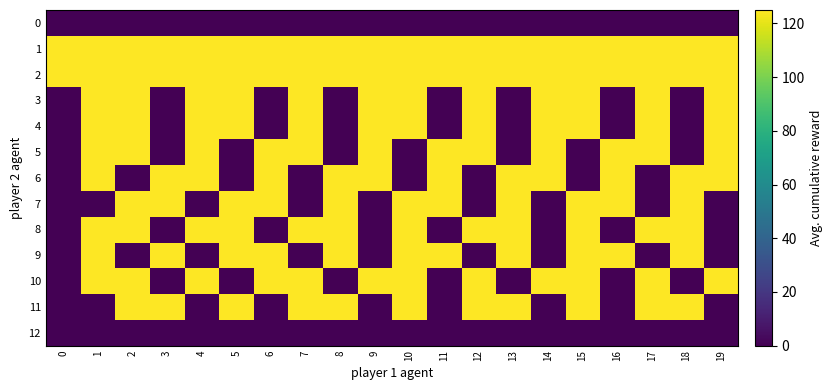

What is the greatest value displayed?

125